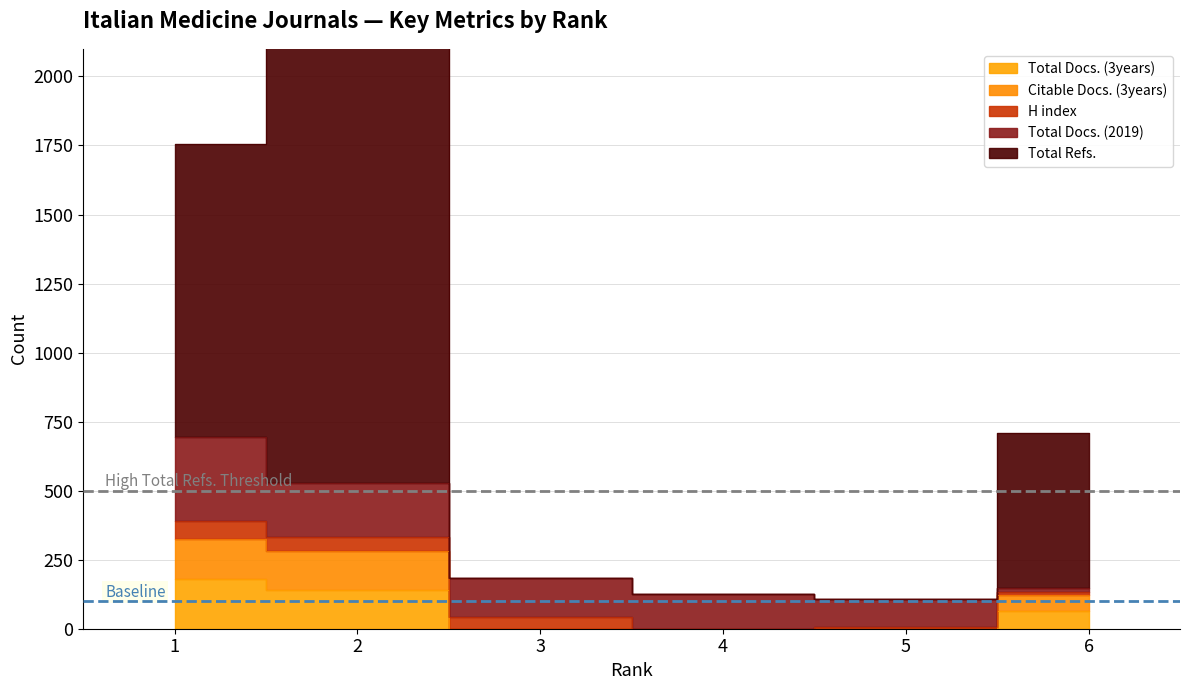

How many Total Docs. (3years) values are between 0 and 141?

5